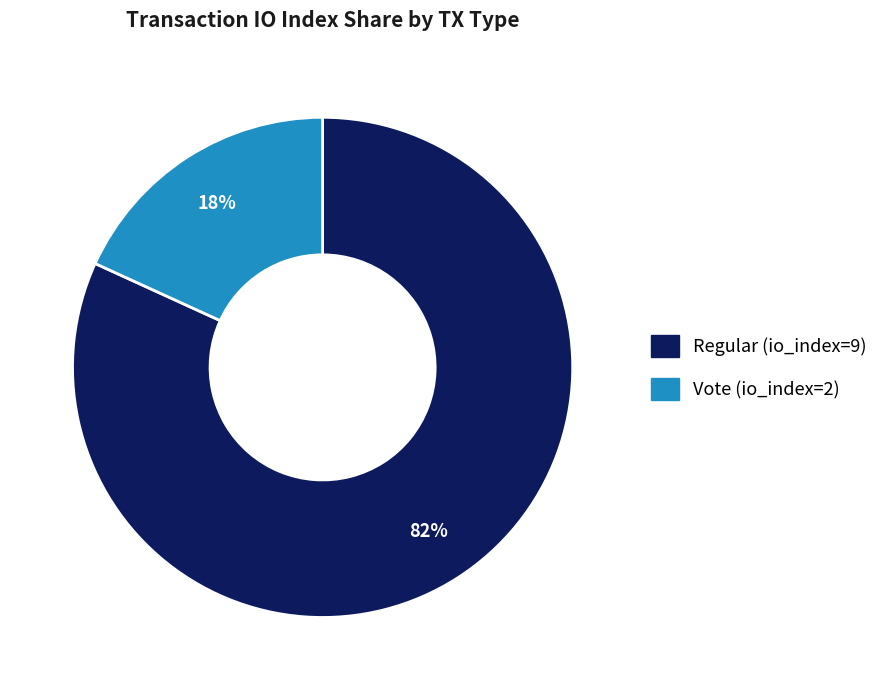

Which has a higher value, Vote (io_index=2) or Regular (io_index=9)?

Regular (io_index=9)